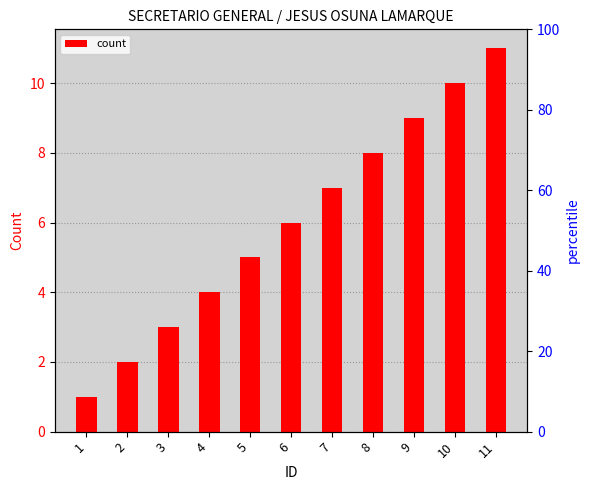

List the labels in order of value, largest first.

11, 10, 9, 8, 7, 6, 5, 4, 3, 2, 1